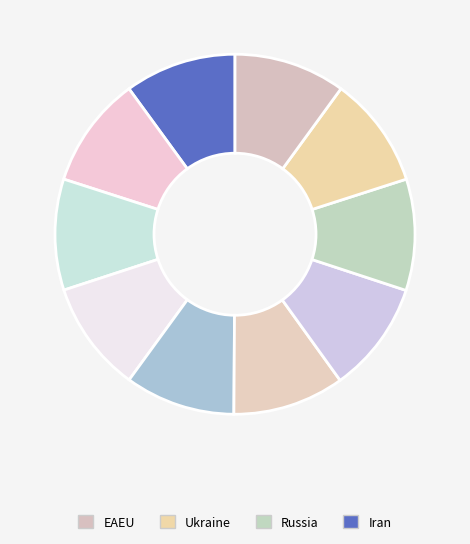

How many segments does this pie chart have?

10